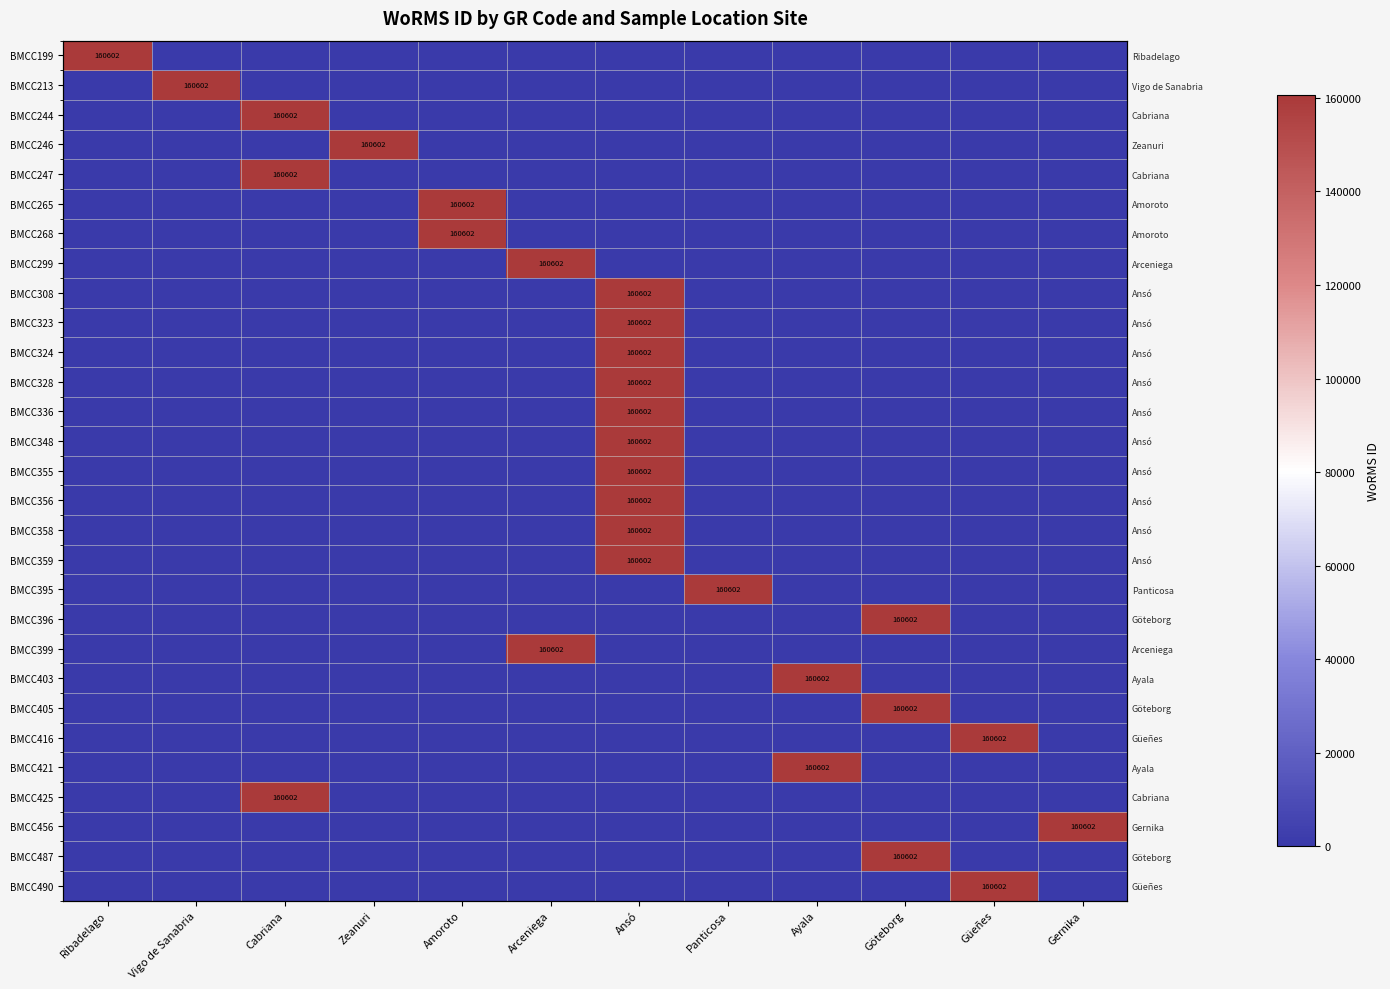

Is the value of BMCC405 at Arceniega greater than the value of BMCC355 at Göteborg?

No